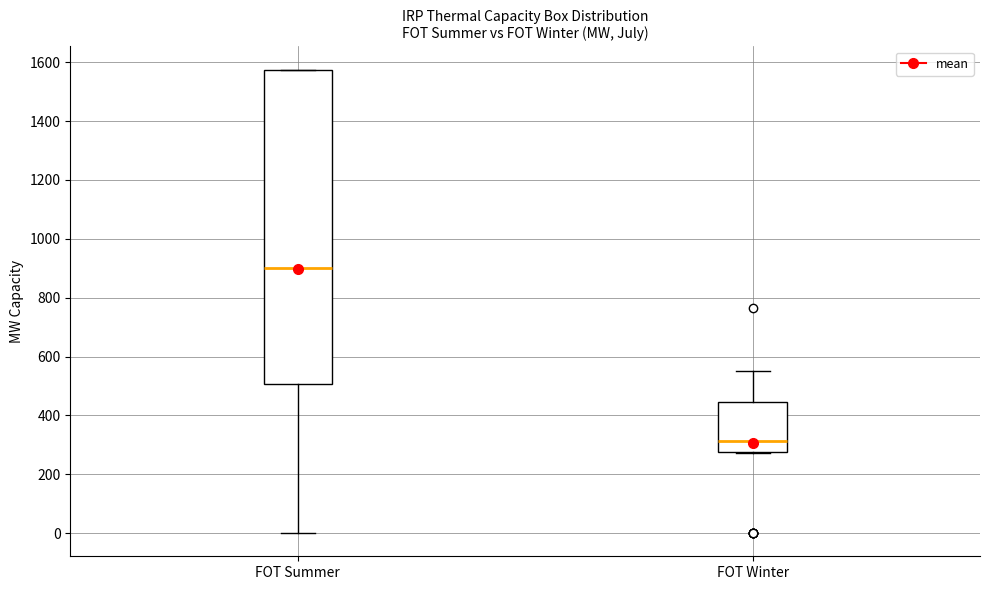

Where does the upper whisker of the box for FOT Winter end on the y-axis? The values are not printed on the chart, so give them approximately, as read against the axis.

560